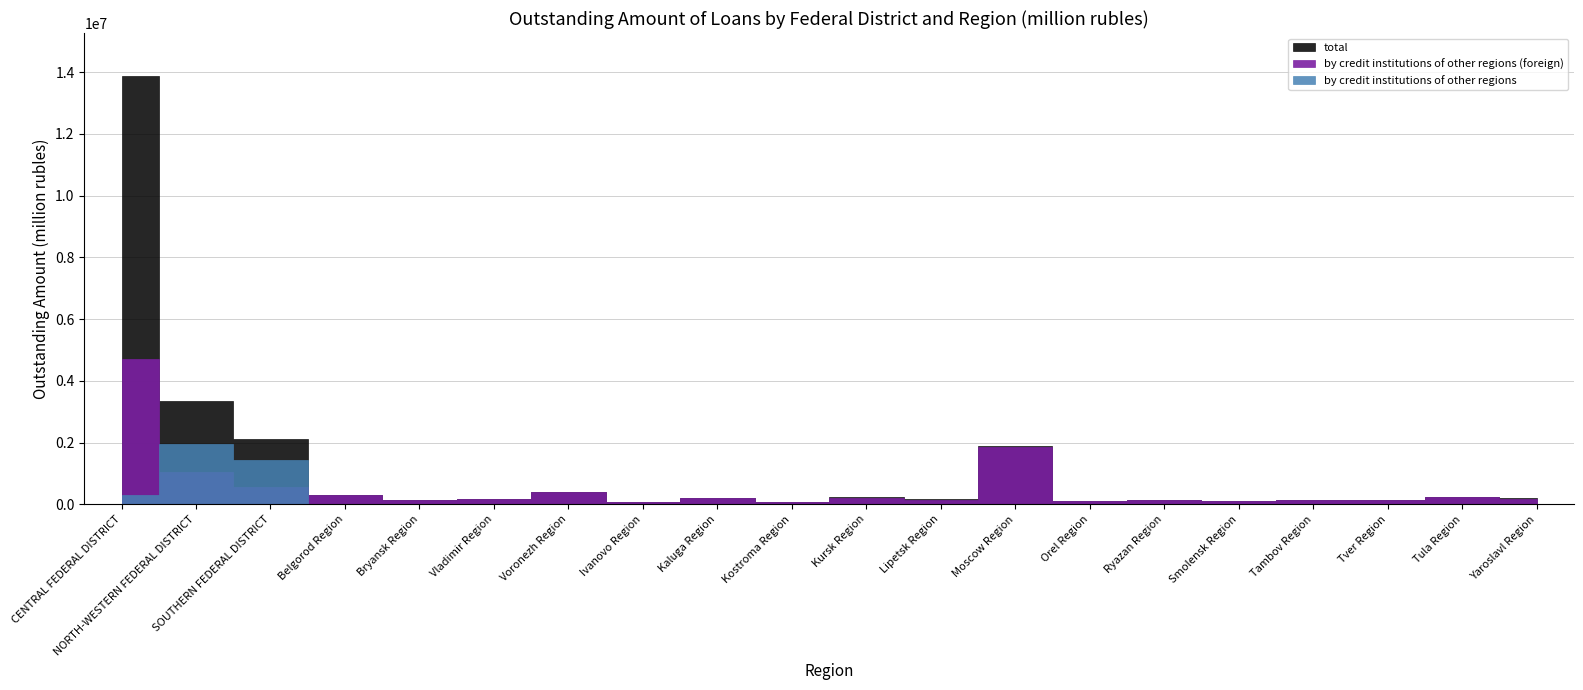

At how many categories does at least one series exceed 3807568?

1